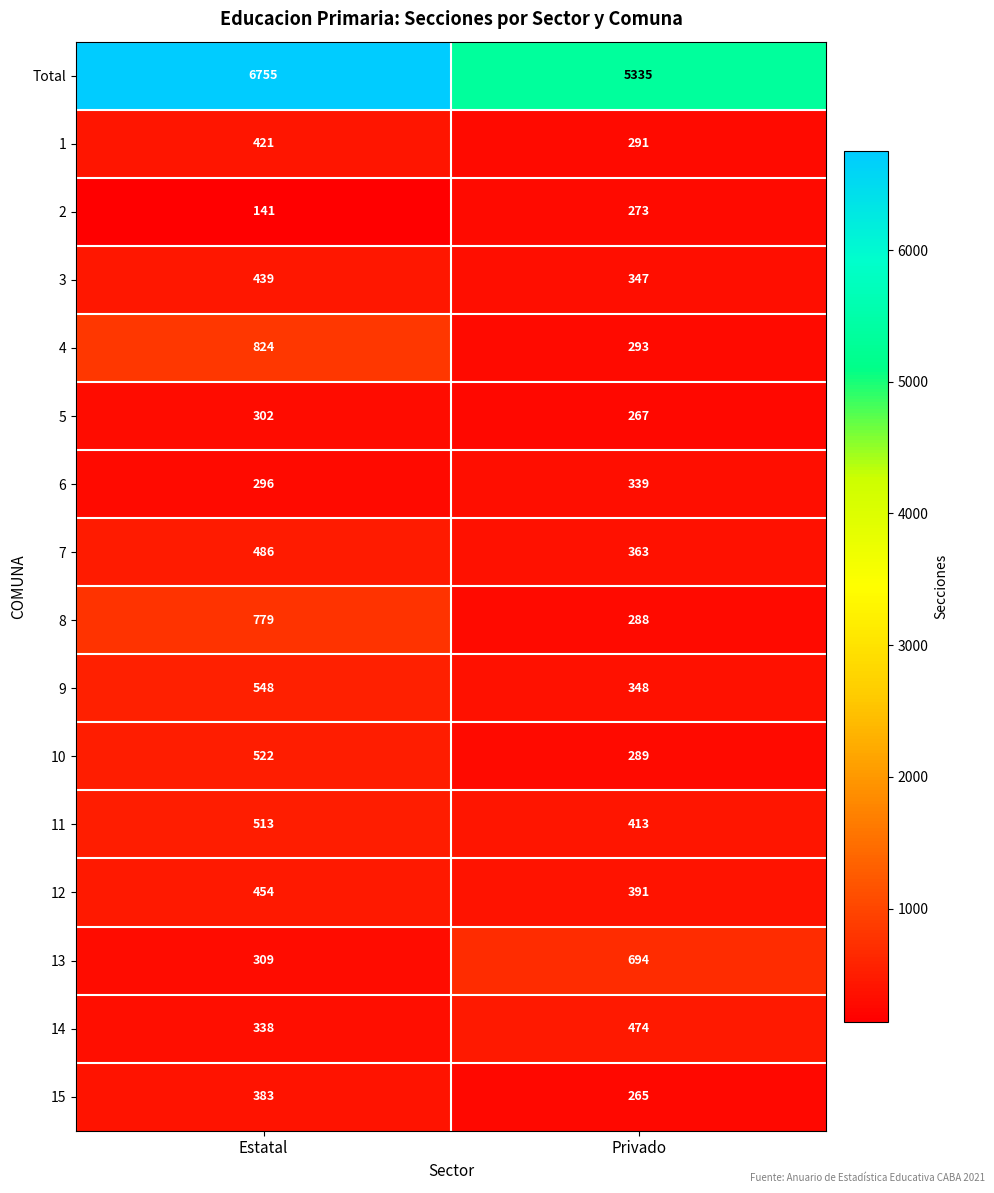

What is the sum of all 1 values?

712